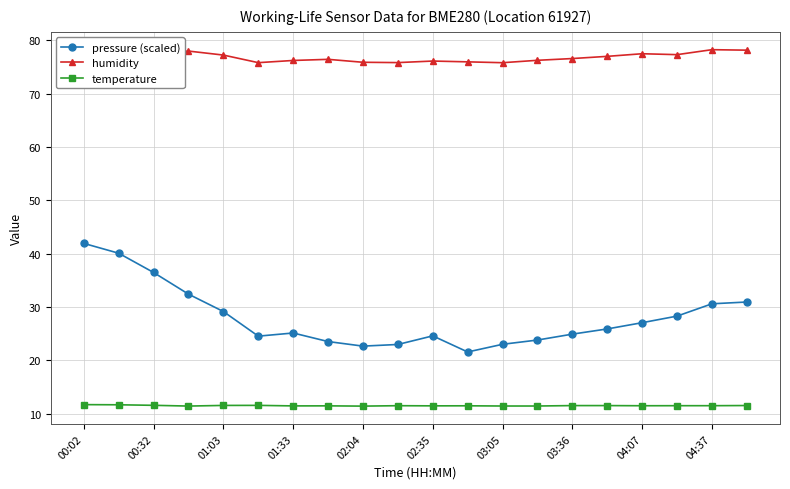

What is the value of the humidity point at the 13th from the left?

75.8